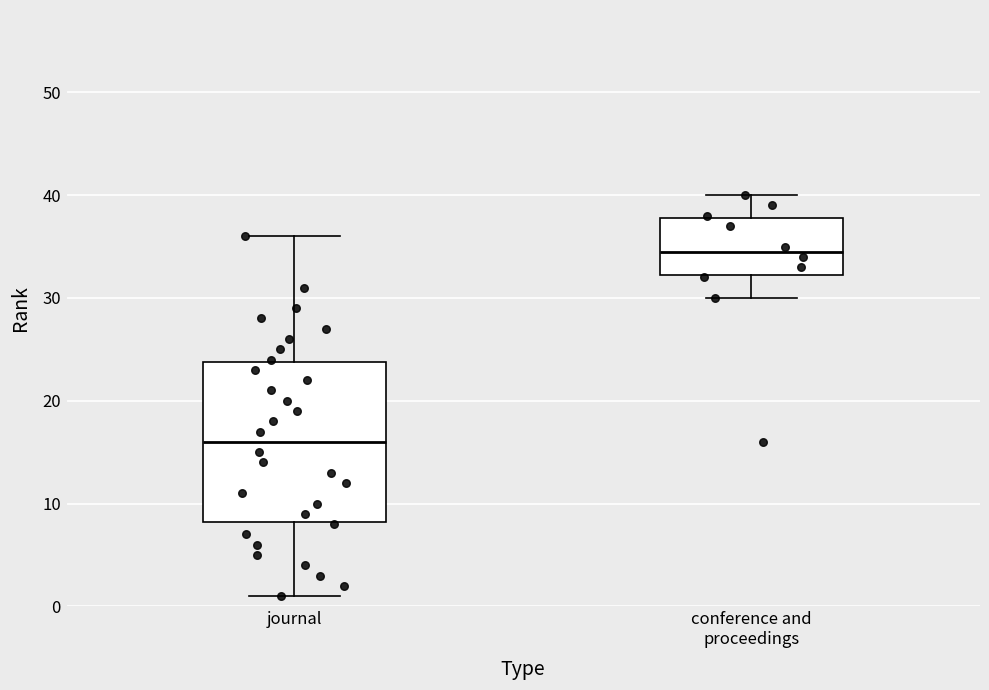

Which box is the tallest, from its lower edge to its upper edge?

journal